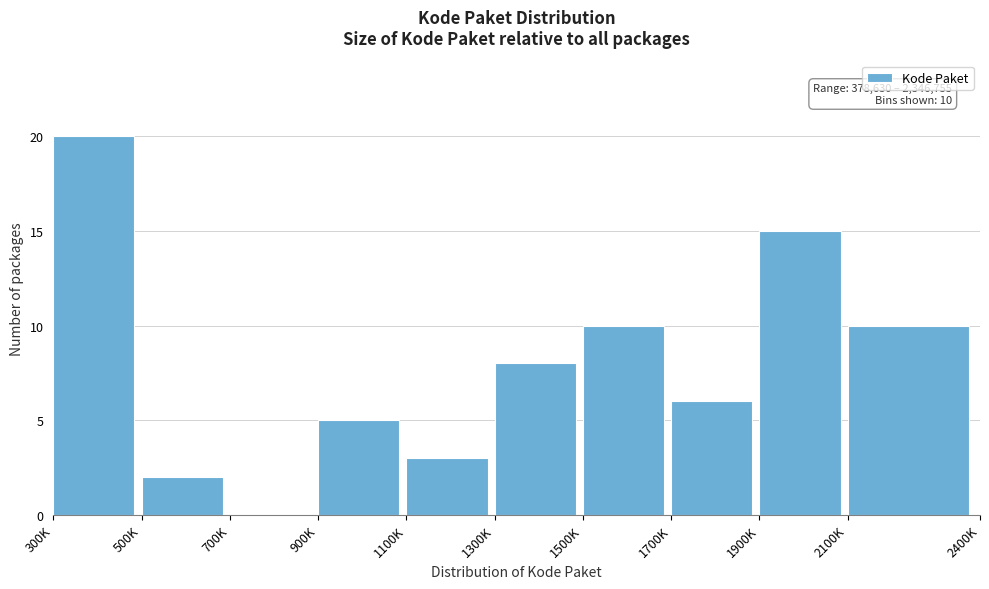

Reading left to right, what are all the values shown in this chart?

300K=20	500K=2	700K=0	900K=5	1100K=3	1300K=8	1500K=10	1700K=6	1900K=15	2100K=10